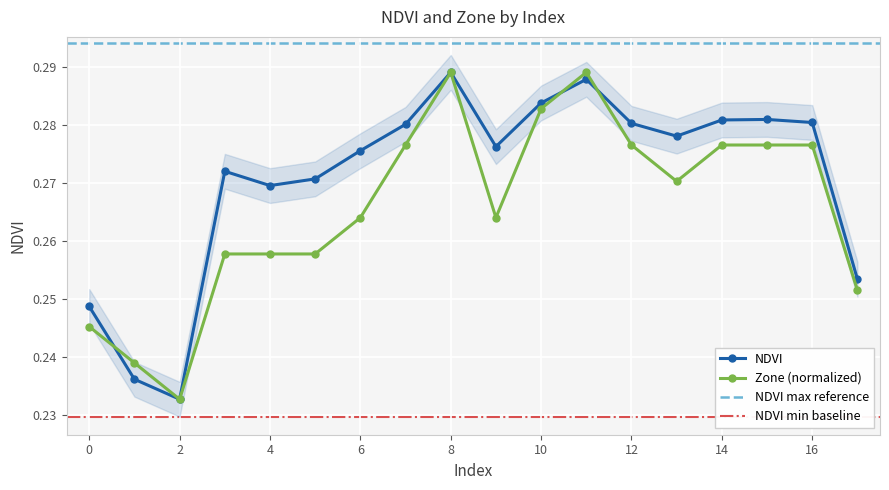

Between 3 and 4, which series saw the biggest shift?

NDVI